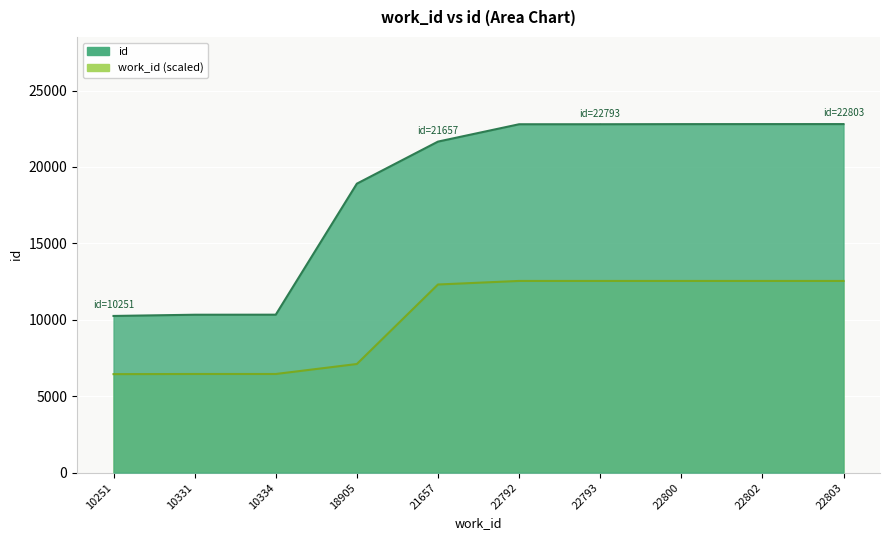

Rank the series at 22792 from lowest to highest value.

work_id scaled, Cumulative id